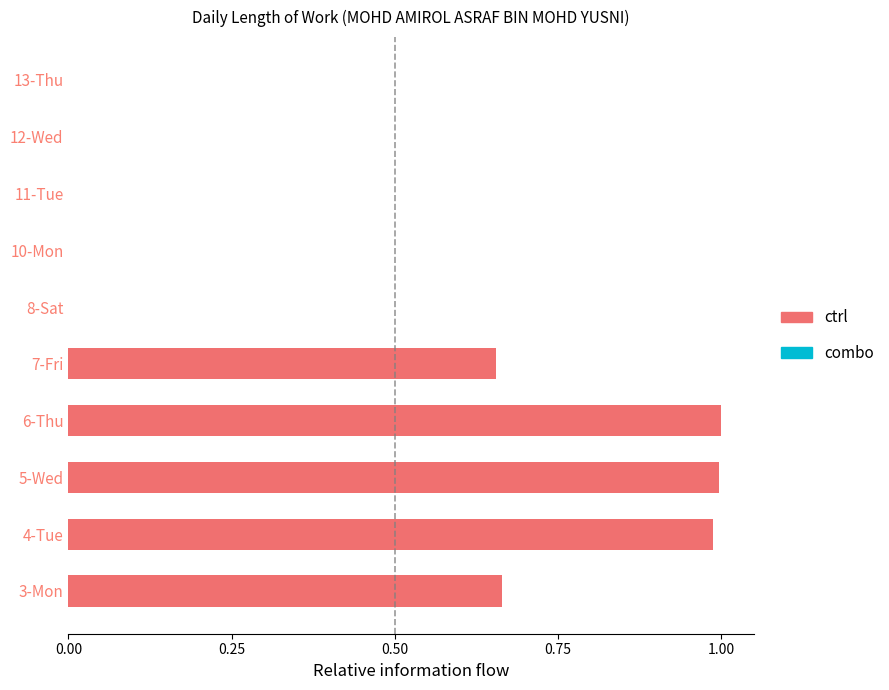

What is the change in value from 3-Mon to 13-Thu?

-0.7